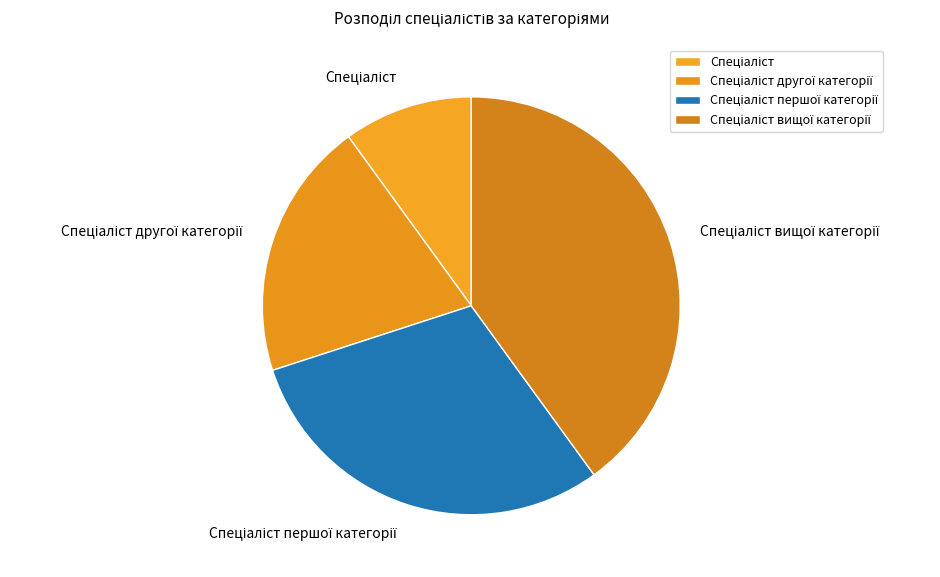

How many segments does this pie chart have?

4